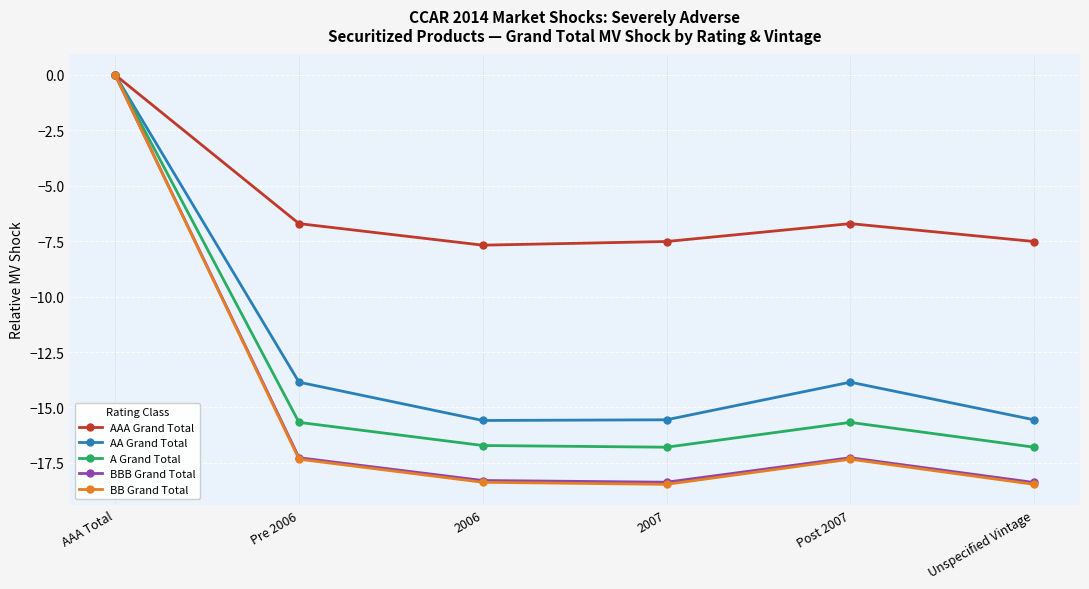

How many values in the BB Grand Total series are below -17?

5